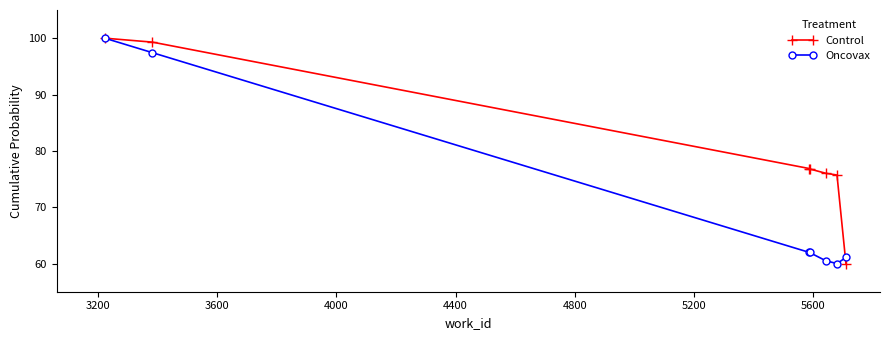

How many lines are shown in the chart?

2